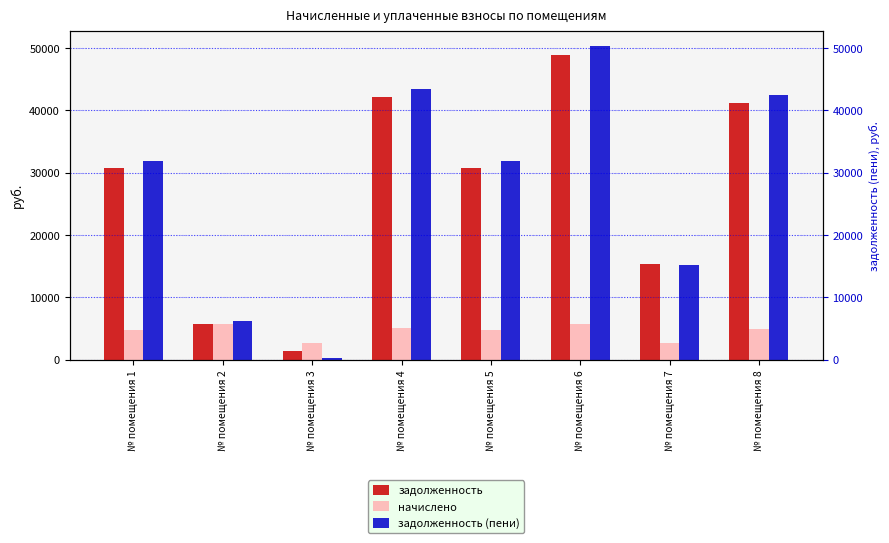

What is the difference between the задолженность values at № помещения 5 and № помещения 8?

10501.0